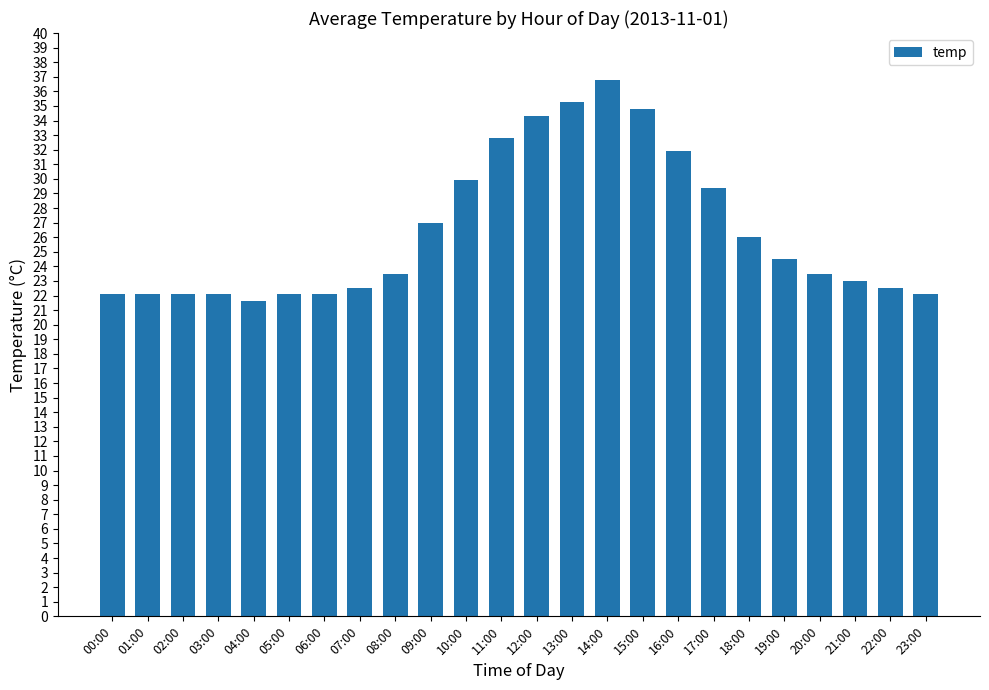

True or false: the data shows 34.2 at 05:00.

False